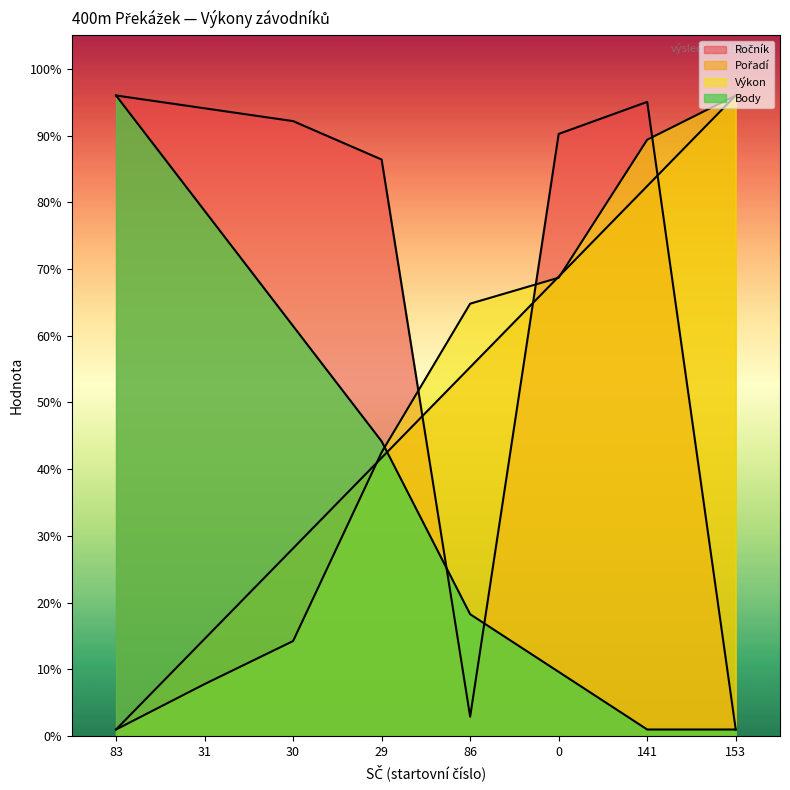

Reading right to left, extract all data points from this chart.

Ročník: 153=1.0	141=95.0	0=90.2	86=2.9	29=86.4	30=92.2	31=94.1	83=96.0
Pořadí: 153=96.0	141=82.4	0=68.9	86=55.3	29=41.7	30=28.1	31=14.6	83=1.0
Výkon: 153=96.0	141=89.4	0=68.7	86=64.8	29=42.5	30=14.3	31=7.8	83=1.0
Body: 153=1.0	141=1.0	0=9.6	86=18.3	29=44.2	30=61.5	31=78.7	83=96.0